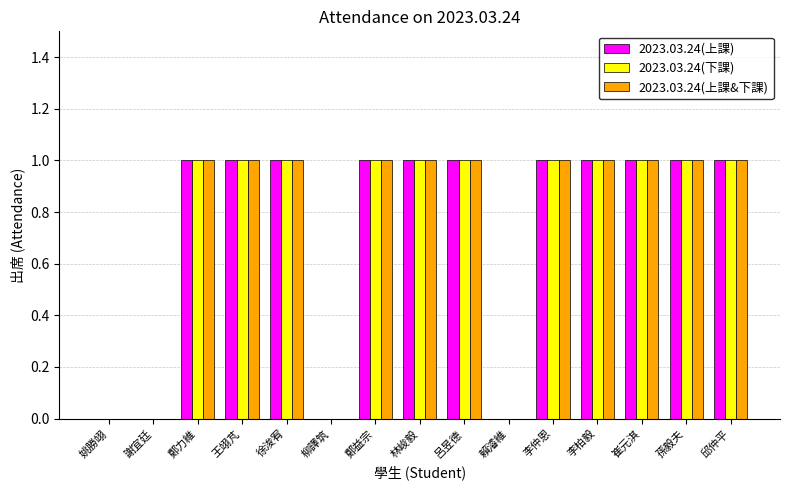

Reading left to right, extract all data points from this chart.

2023.03.24(上課): 姚勝翊=0	謝宜廷=0	鄭力維=1	王翊芃=1	徐浚宥=1	柳譯筑=0	鄭益宗=1	林峻毅=1	呂昱德=1	賴濬維=0	李仲恩=1	李柏毅=1	崔元淇=1	孫毅夫=1	邱仲平=1
2023.03.24(下課): 姚勝翊=0	謝宜廷=0	鄭力維=1	王翊芃=1	徐浚宥=1	柳譯筑=0	鄭益宗=1	林峻毅=1	呂昱德=1	賴濬維=0	李仲恩=1	李柏毅=1	崔元淇=1	孫毅夫=1	邱仲平=1
2023.03.24(上課&下課): 姚勝翊=0	謝宜廷=0	鄭力維=1	王翊芃=1	徐浚宥=1	柳譯筑=0	鄭益宗=1	林峻毅=1	呂昱德=1	賴濬維=0	李仲恩=1	李柏毅=1	崔元淇=1	孫毅夫=1	邱仲平=1